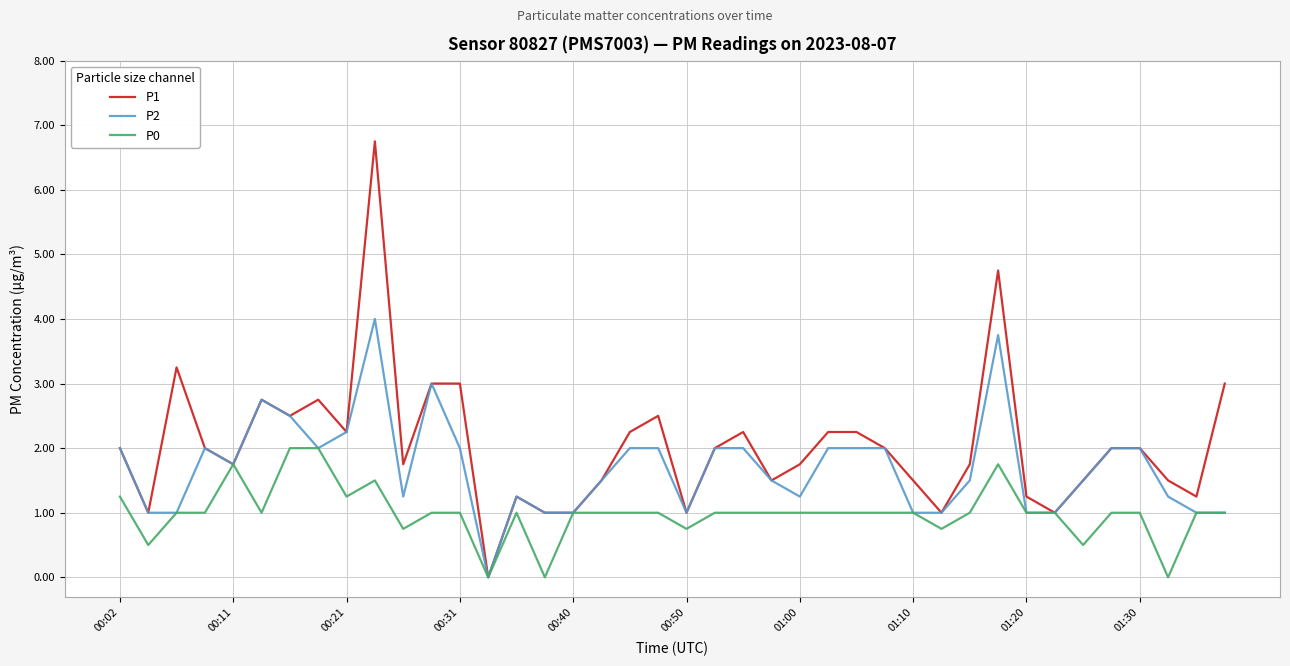

Which series has the widest spread of values?

P1